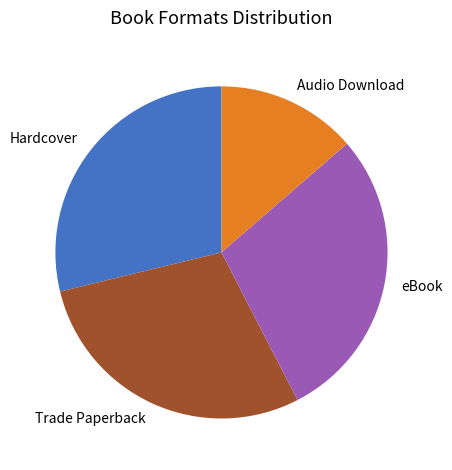

What is the ratio of the value at Hardcover to the value at Trade Paperback?

1.0